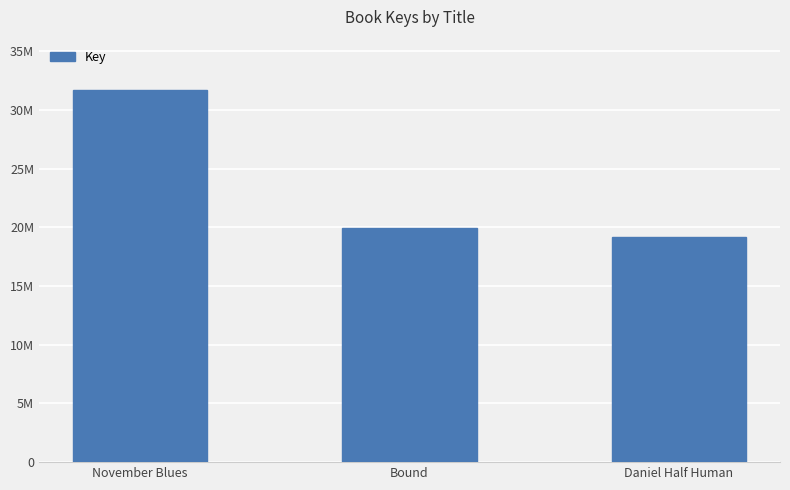

Where is the data nearest to the value 25446935?

Bound